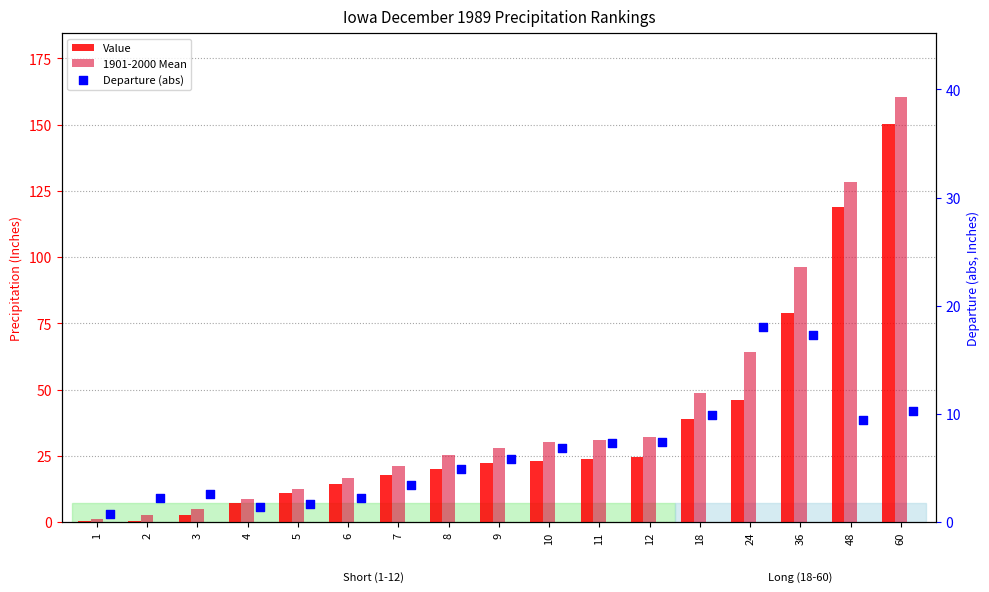

Which series reaches the minimum Y coordinate?

Value